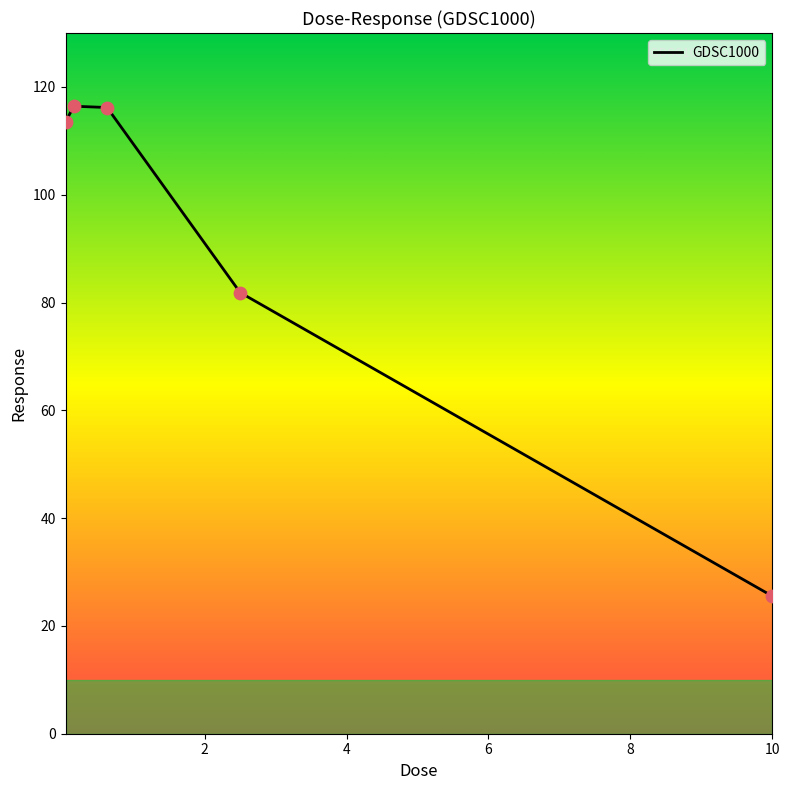

Between 0.15625 and 10.0, which is larger?

0.15625